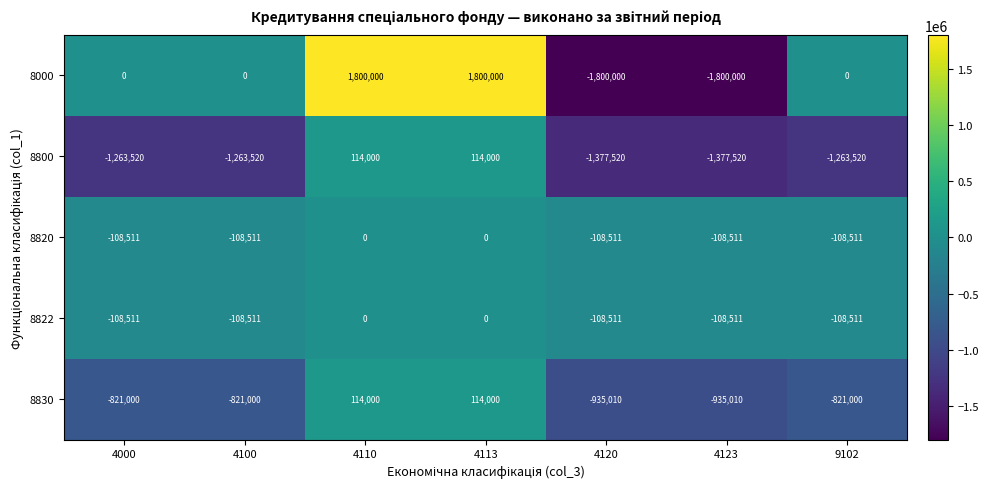

Which series has the widest spread of values?

8000